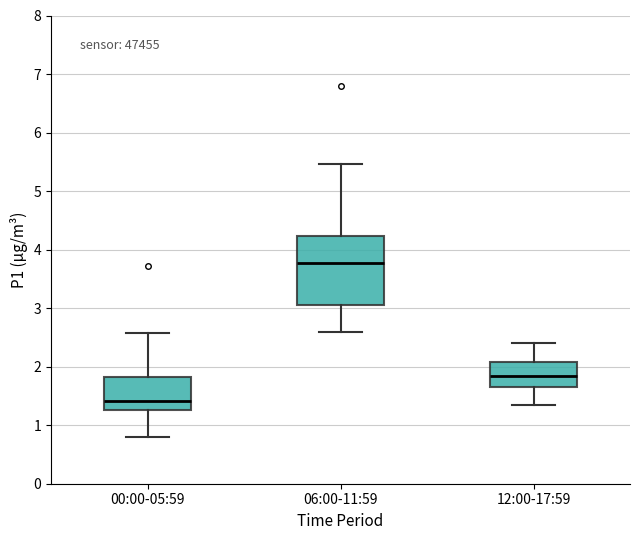

Where does the upper whisker of the box for 00:00-05:59 end on the y-axis? The values are not printed on the chart, so give them approximately, as read against the axis.

2.6